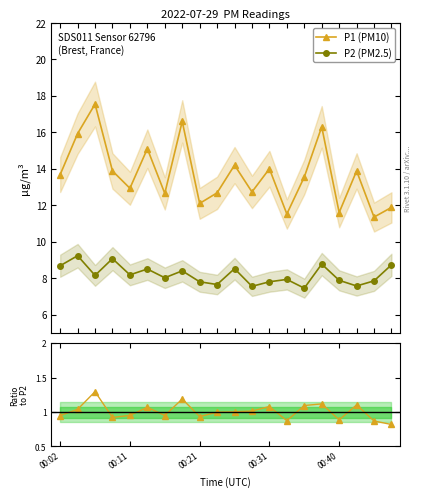

True or false: P1 (PM10) and P2 (PM2.5) cross at least once.

False